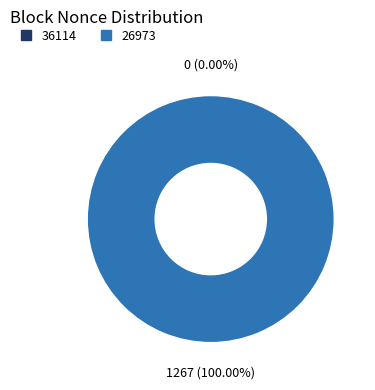

What is the change in value from 36114 to 26973?

+1267